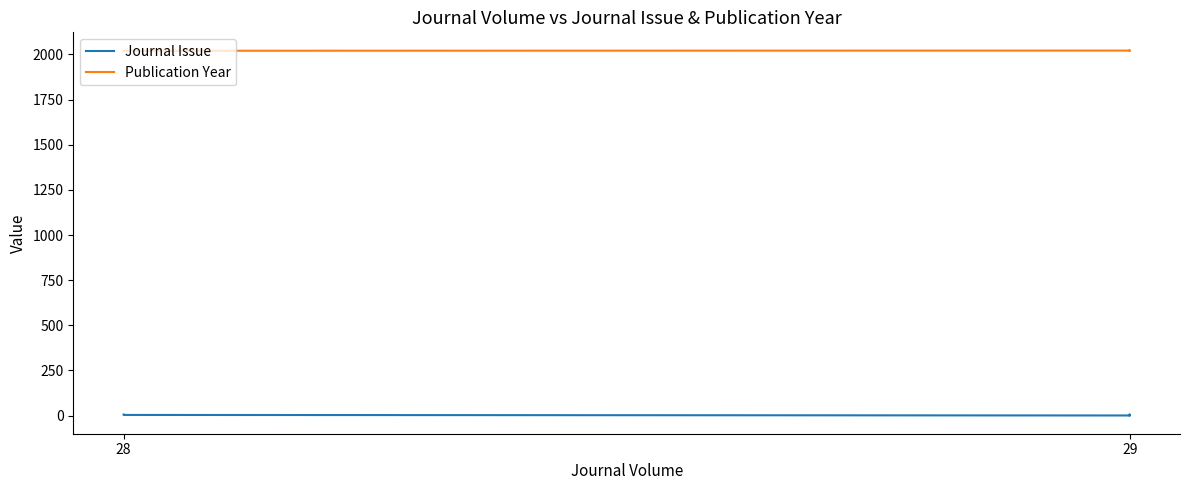

At which category is the sum across all series the highest?

29